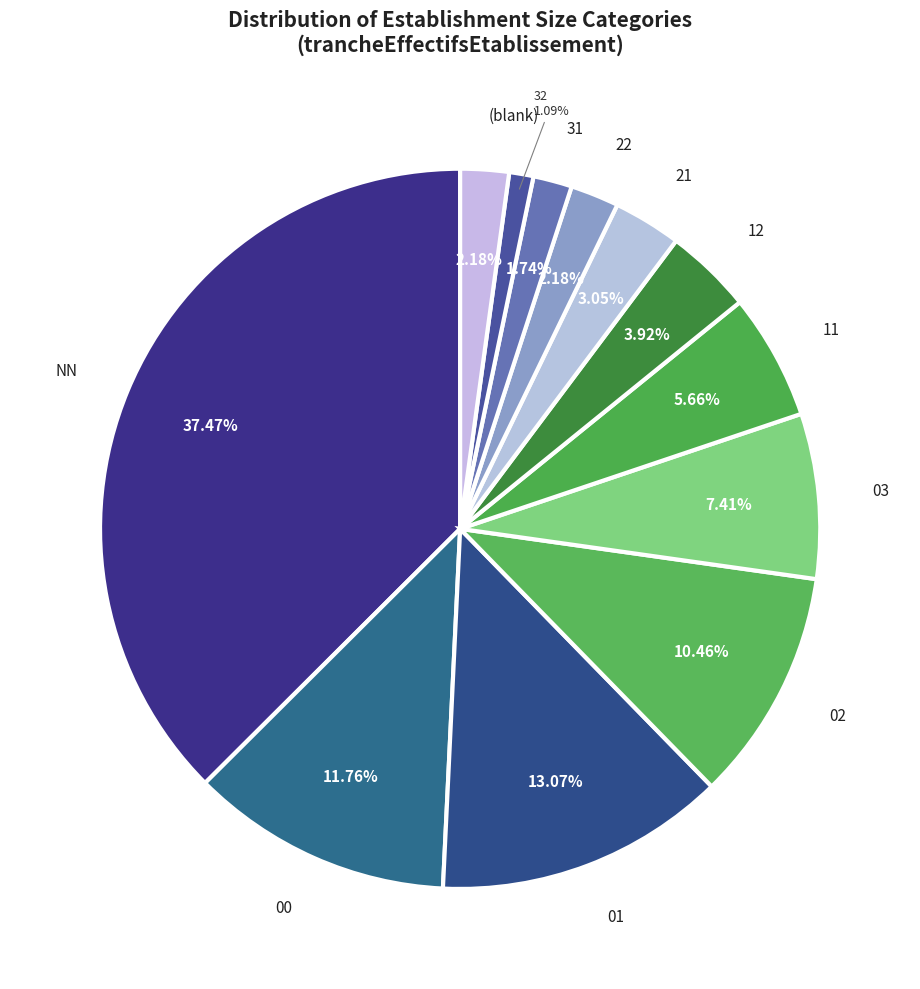

Count the number of slices in the pie.

12